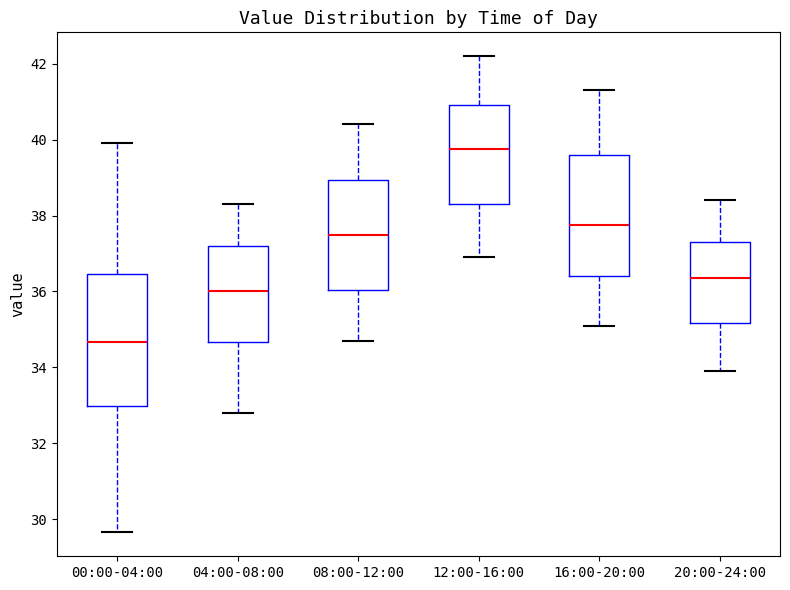

Reading left to right, read every box against the y-axis: the position of its median line, the range the box covers, and the ends of its whiskers. The values are not printed on the chart, so give them approximately, as read against the axis.

00:00-04:00: median 34.6, box 33.0 to 36.4, whiskers 29.6 to 40.0
04:00-08:00: median 36.0, box 34.6 to 37.2, whiskers 32.8 to 38.4
08:00-12:00: median 37.6, box 36.0 to 39.0, whiskers 34.8 to 40.4
12:00-16:00: median 39.8, box 38.4 to 41.0, whiskers 37.0 to 42.2
16:00-20:00: median 37.8, box 36.4 to 39.6, whiskers 35.2 to 41.4
20:00-24:00: median 36.4, box 35.2 to 37.4, whiskers 34.0 to 38.4